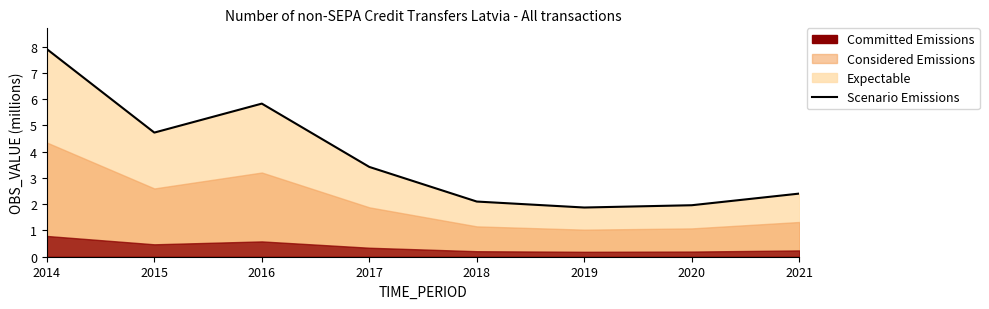

Where does the data first go above 3?

2014